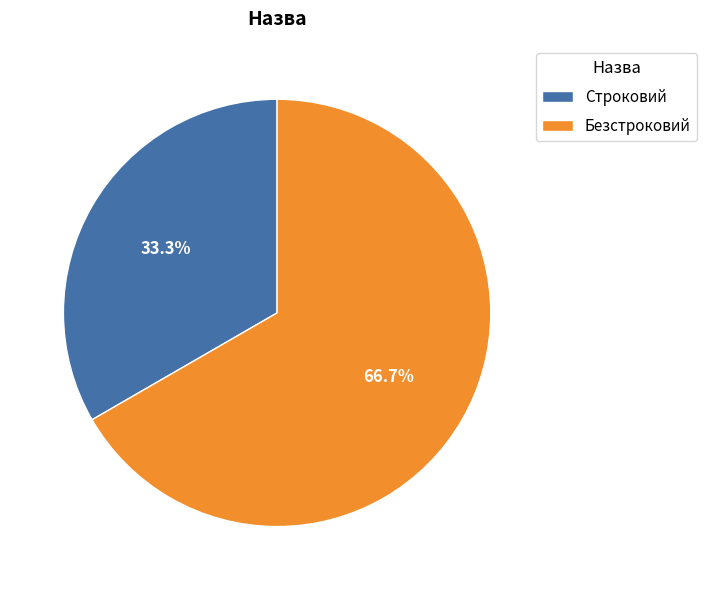

Which category accounts for the majority?

Безстроковий